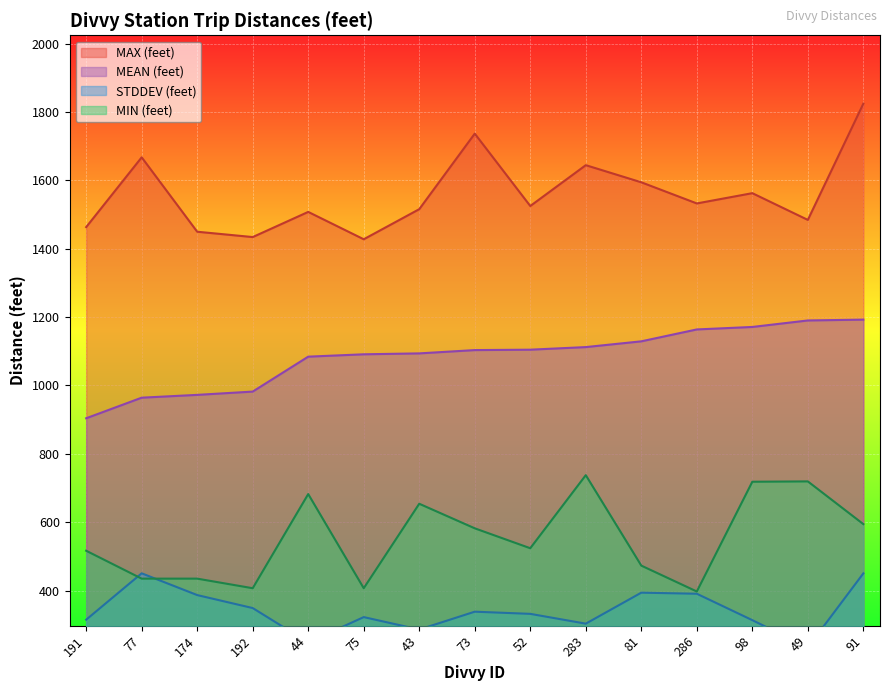

What is the highest value of the MAX (feet) series?

1824.3